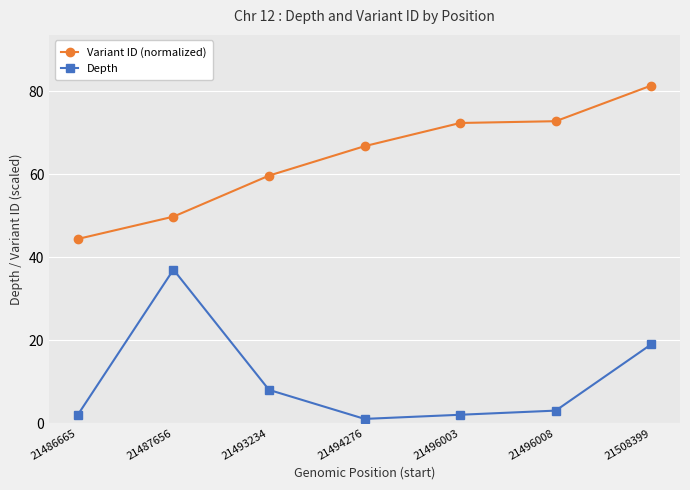

True or false: Variant ID (normalized) and Depth cross at least once.

False